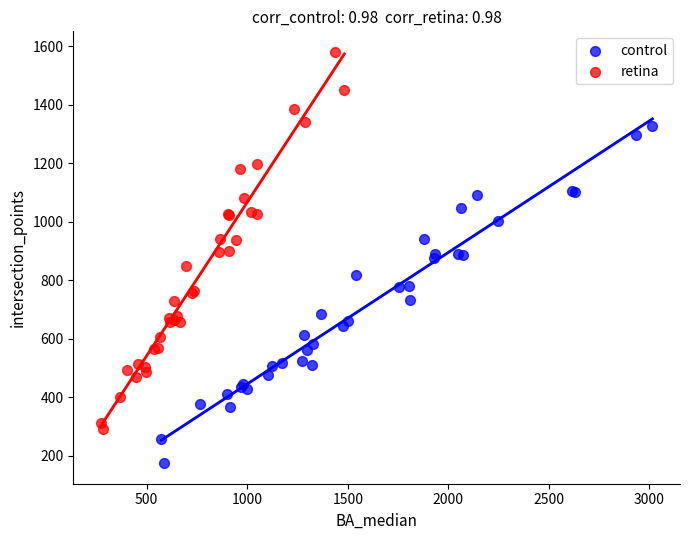

Which series contains the highest Y value?

retina